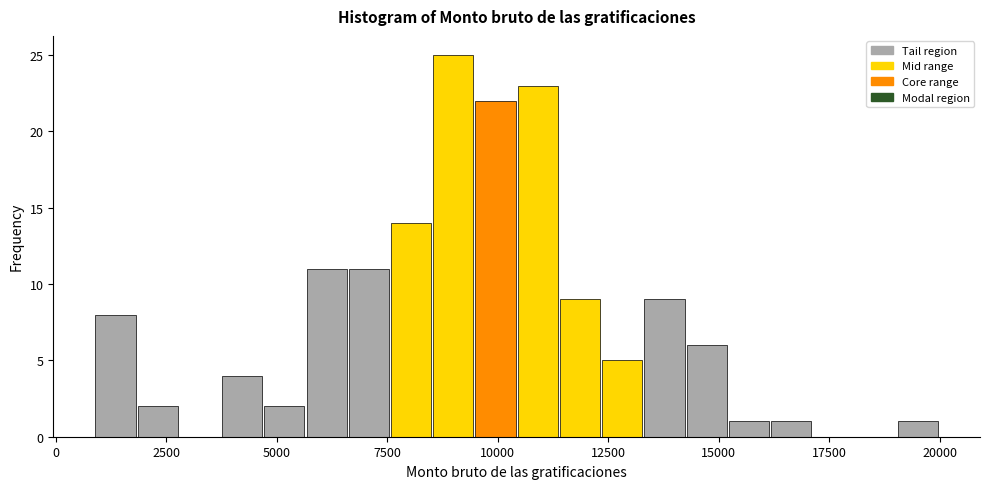

Read against the x-axis, roughly where is the centre of the tallest bar?

9000